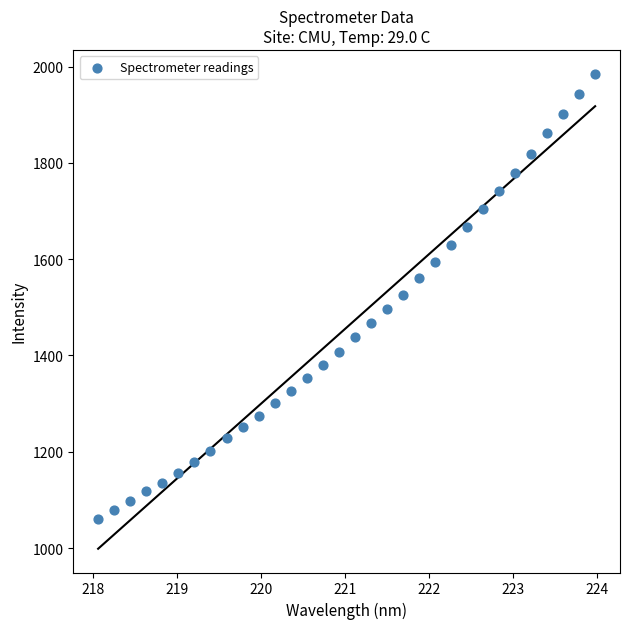

What is the range of Y values (max minus min)?

925.3